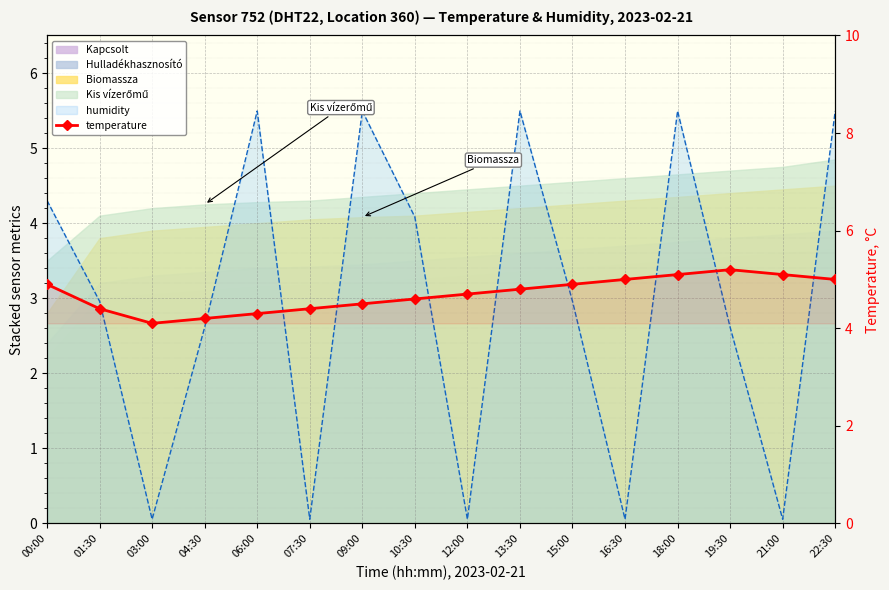

What is the greatest value displayed?

5.2